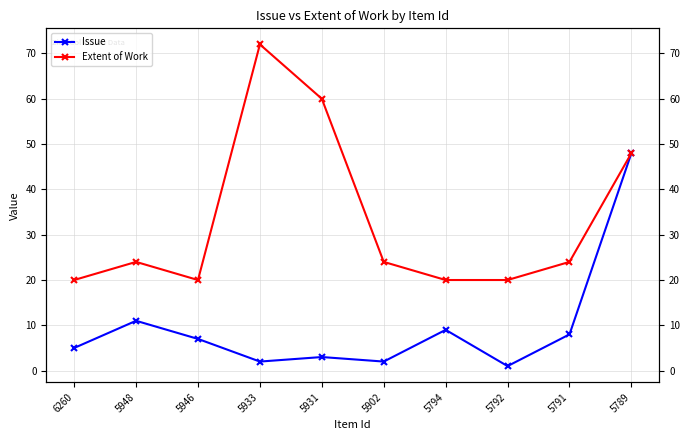

How many interior local peaks does the Extent of Work series have?

2